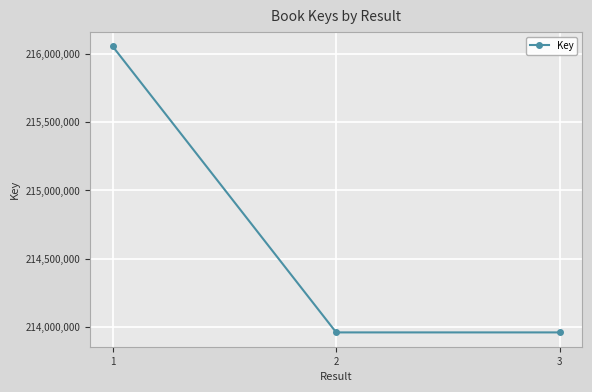

How many lines are shown in the chart?

1